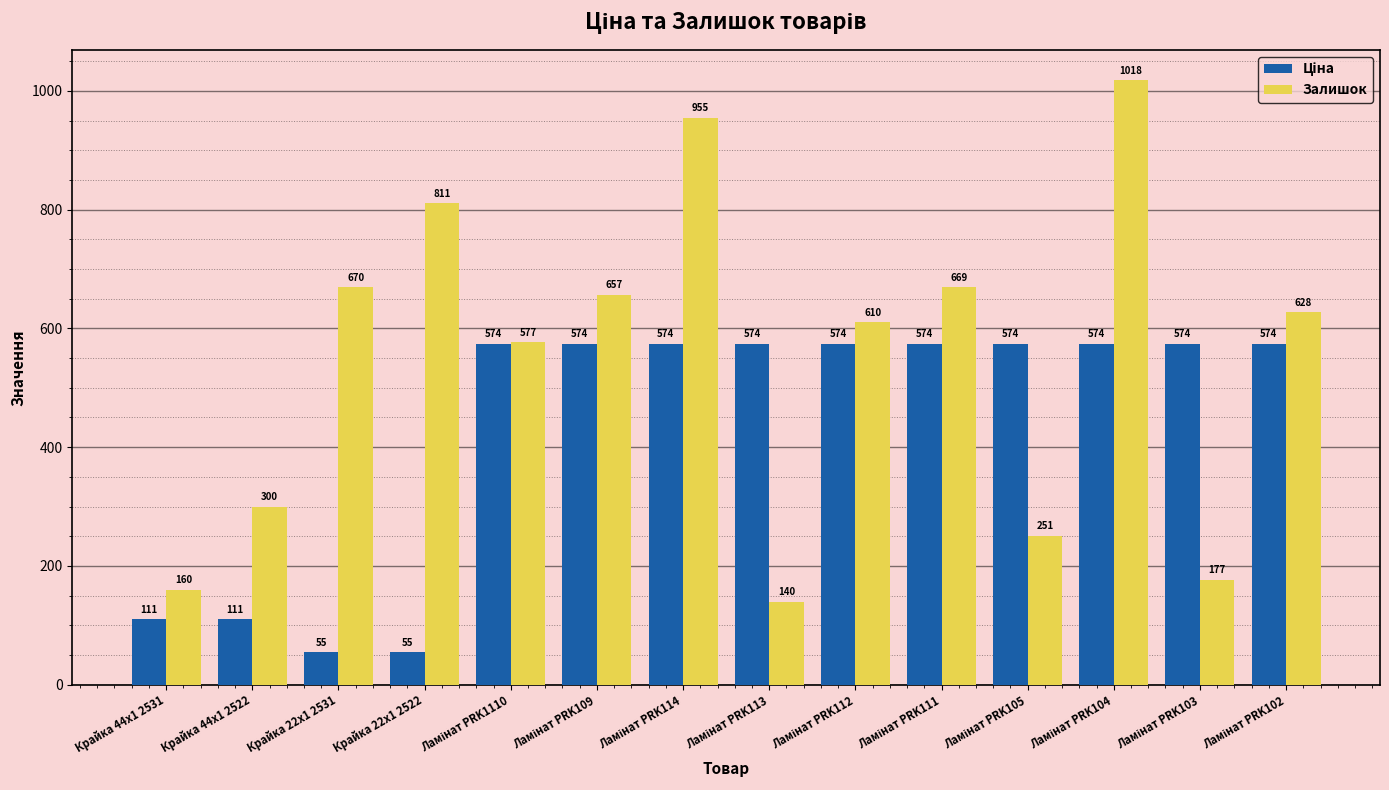

What is the greatest value displayed?

1018.0